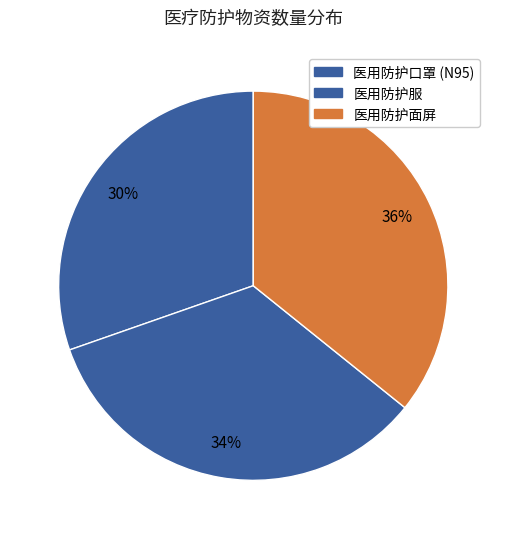

Does 医用防护口罩 (N95) account for over 50% of the chart?

No